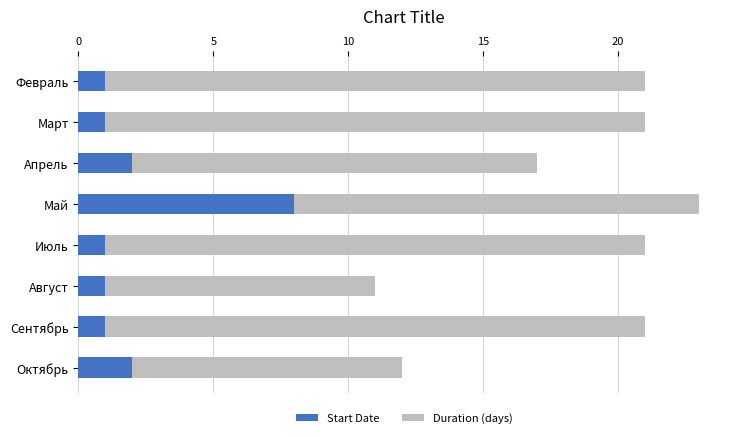

Is it true that Start Date equals 1 at Сентябрь?

True